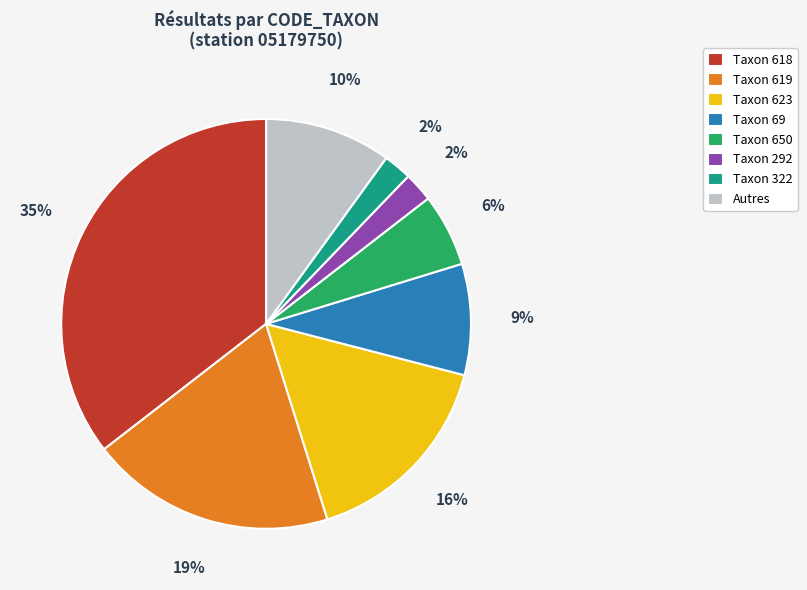

True or false: Taxon 618 accounts for 35% of the total.

True